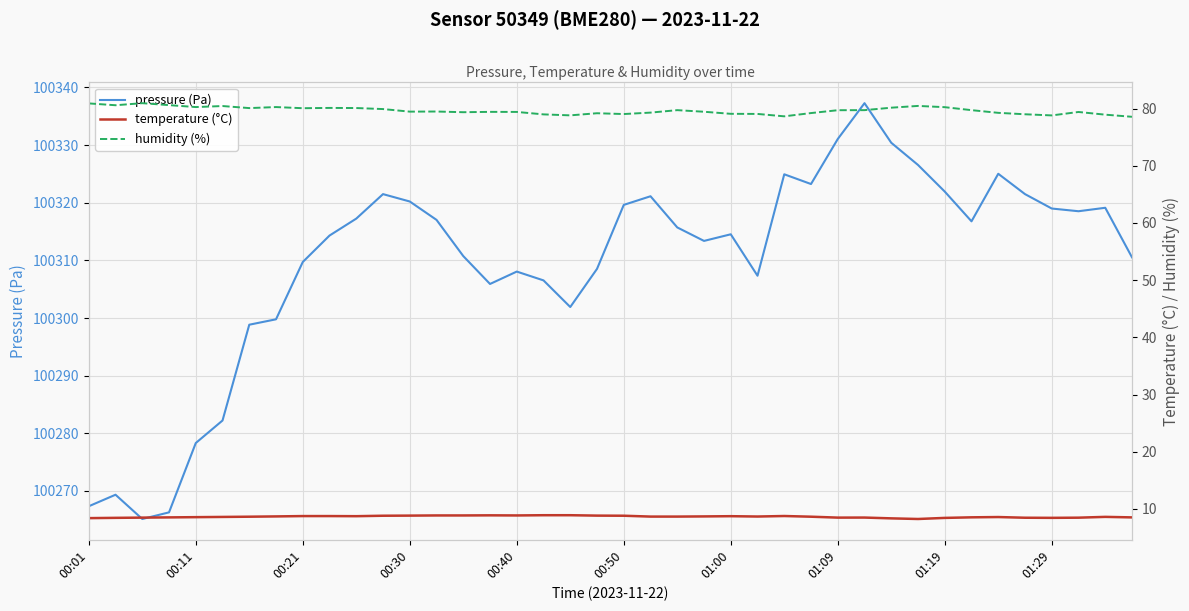

The value of pressure (Pa) at 01:29 is 100319.0. True or false?

True